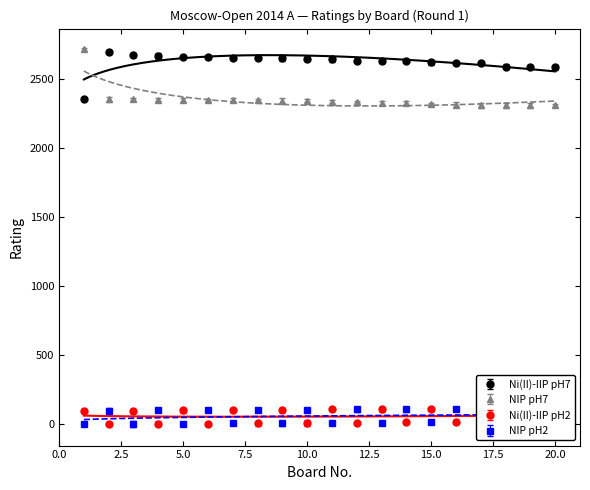

In NIP pH2, how many points are lower than both neighbors (excluding endpoints)?

9